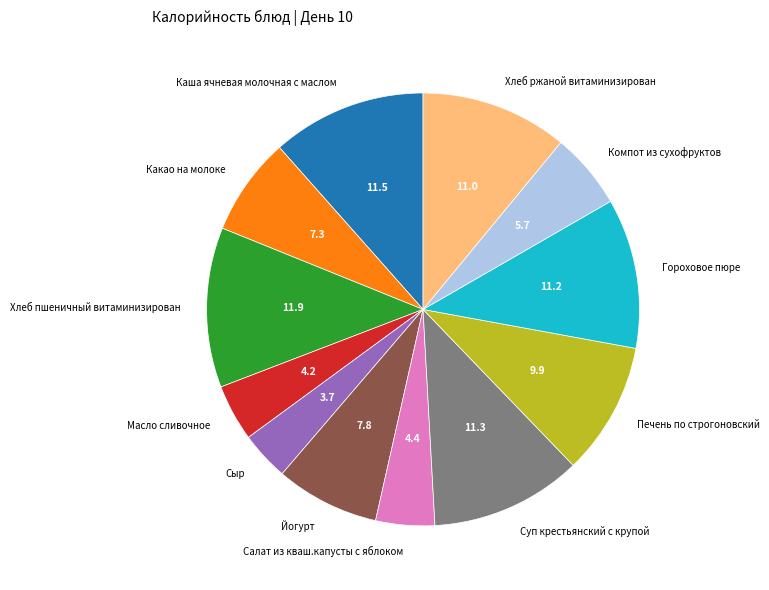

Is there a majority slice in this chart?

No